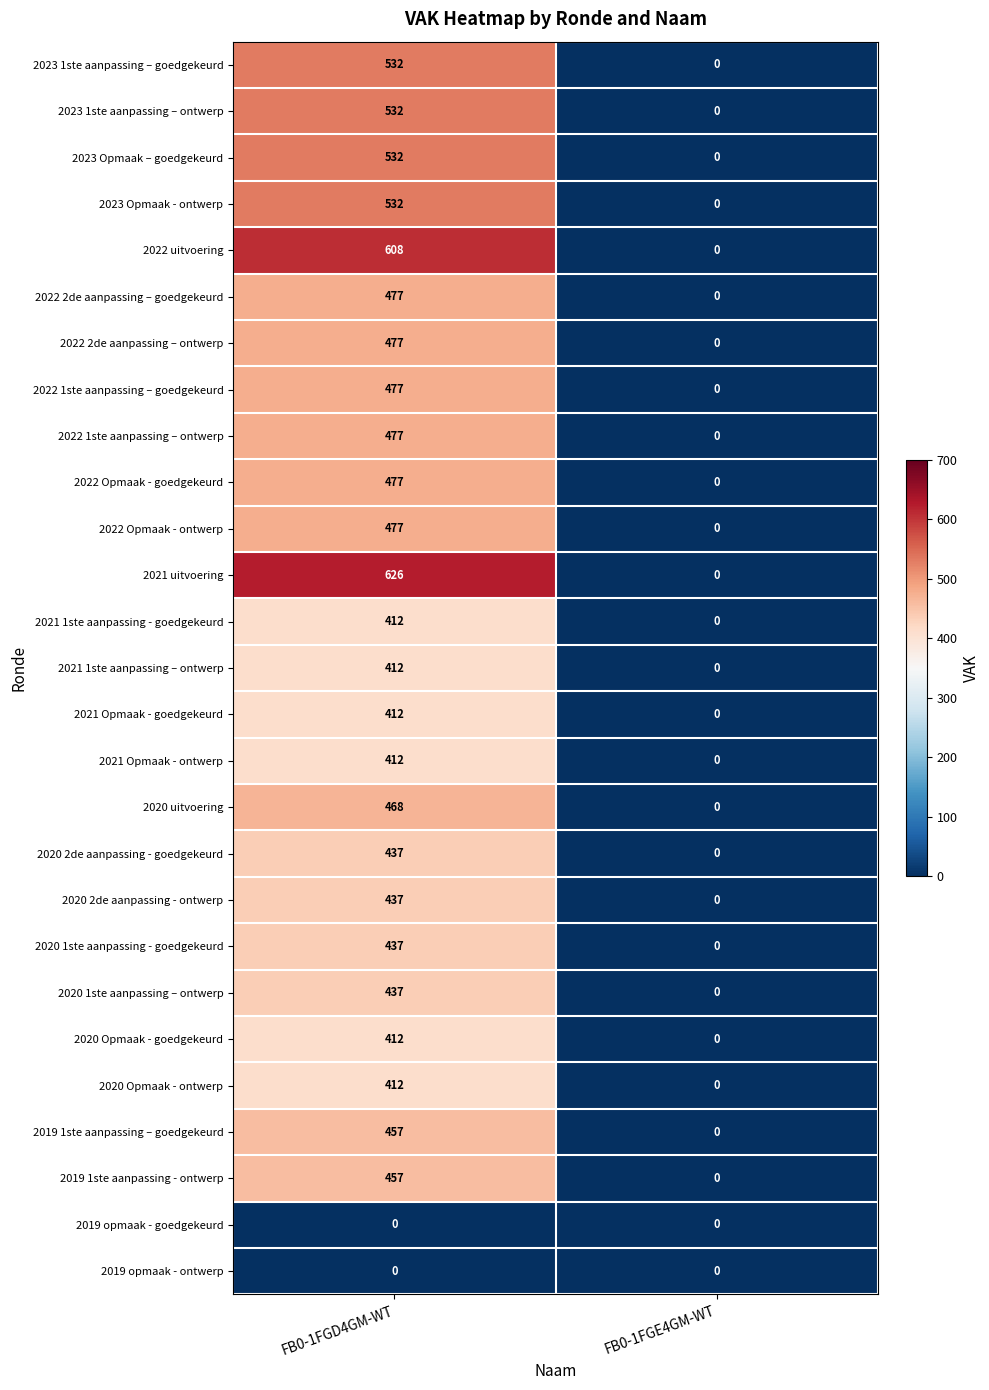

The value of 2020 1ste aanpassing – ontwerp at FB0-1FGE4GM-WT is 301. True or false?

False